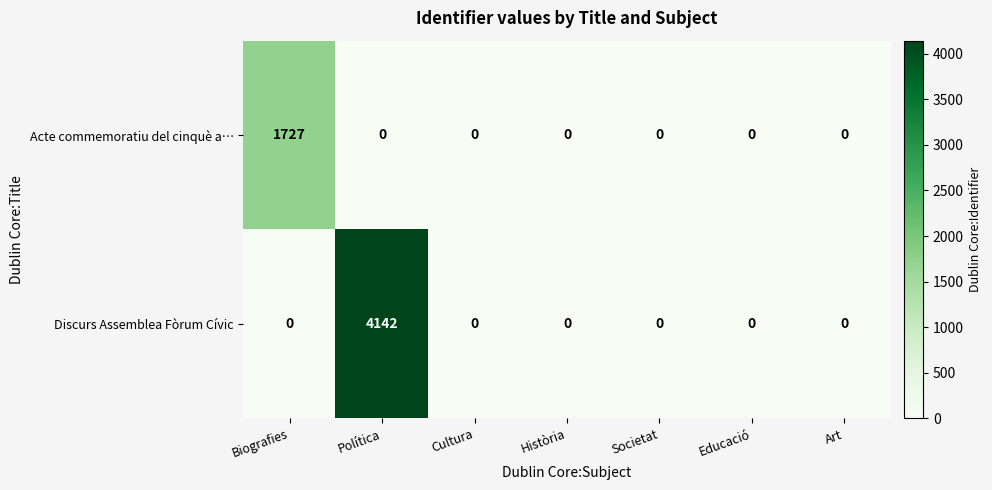

Reading left to right, list all the values displayed in this chart.

Acte commemoratiu del cinquè a…: Biografies=1727	Política=0	Cultura=0	Història=0	Societat=0	Educació=0	Art=0
Discurs Assemblea Fòrum Cívic: Biografies=0	Política=4142	Cultura=0	Història=0	Societat=0	Educació=0	Art=0